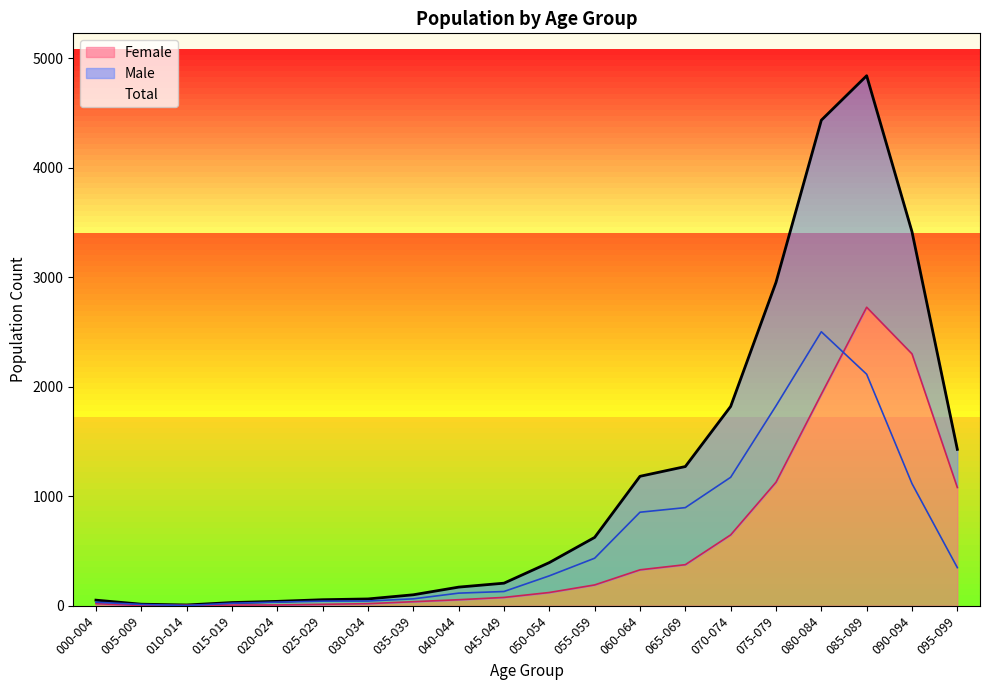

The 085-089 series shows 111 at 20. True or false?

False